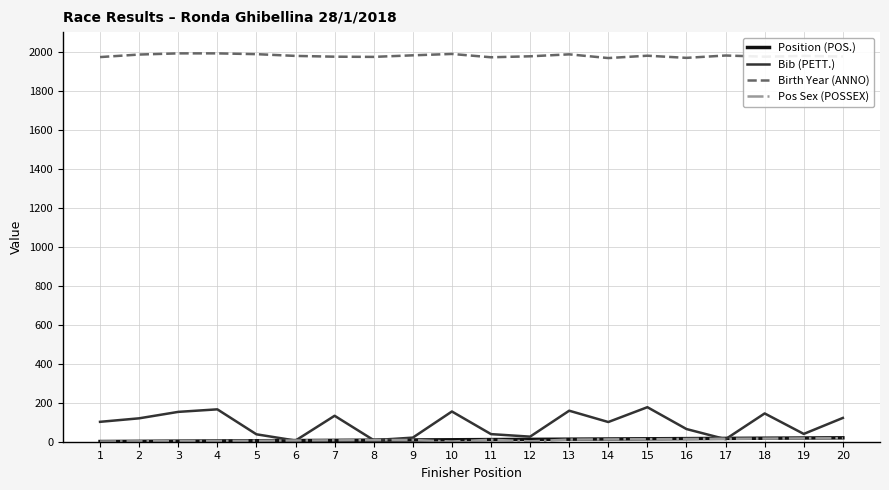

Which series has the largest range (max minus min)?

Bib (PETT.)